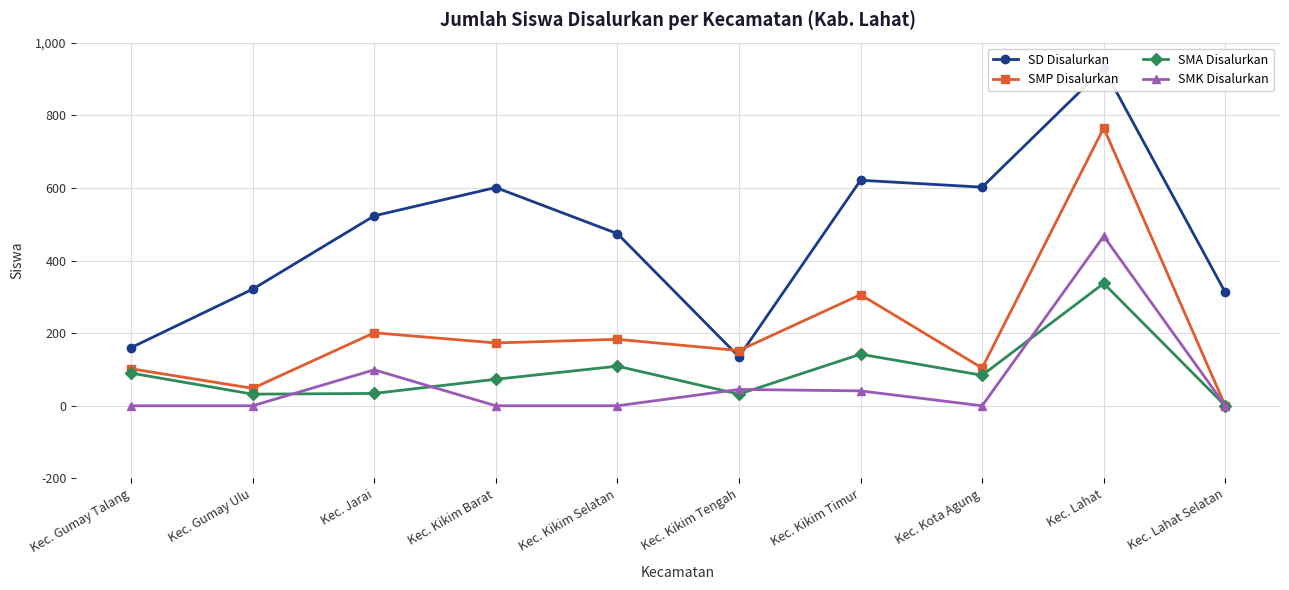

List the labels in order of SMA Disalurkan value, smallest first.

Kec. Lahat Selatan, Kec. Gumay Ulu, Kec. Kikim Tengah, Kec. Jarai, Kec. Kikim Barat, Kec. Kota Agung, Kec. Gumay Talang, Kec. Kikim Selatan, Kec. Kikim Timur, Kec. Lahat